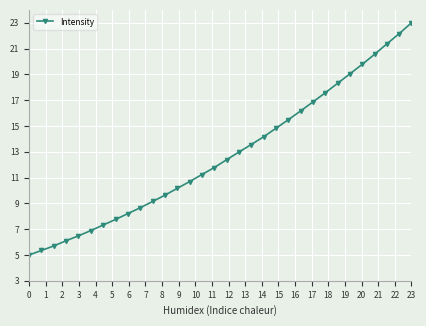

What is the average value?

12.8